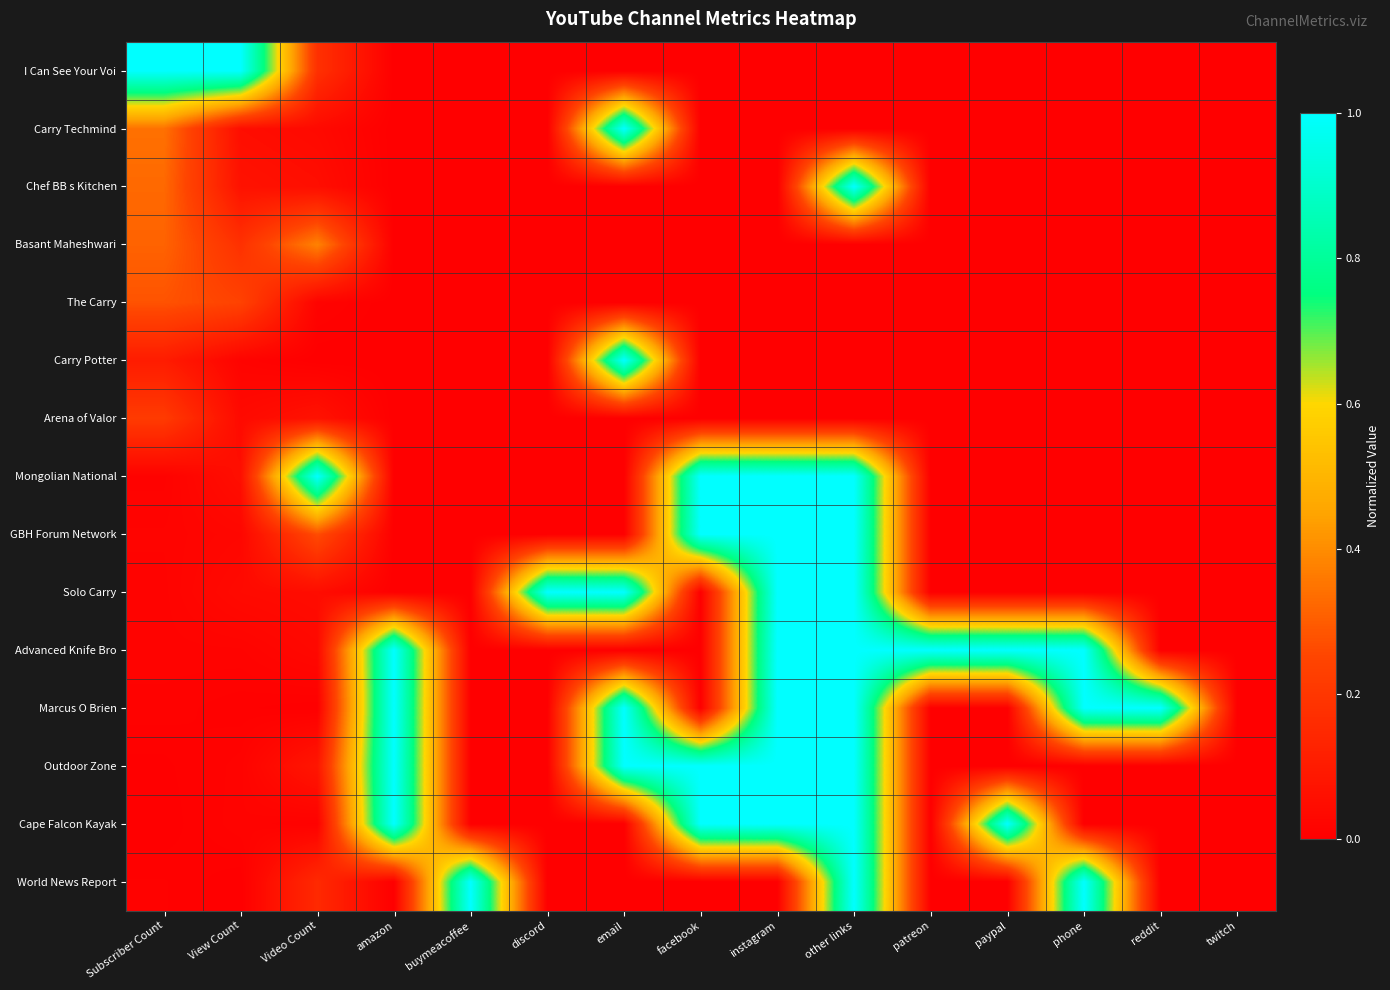

At which category is the sum across all series the highest?

other links